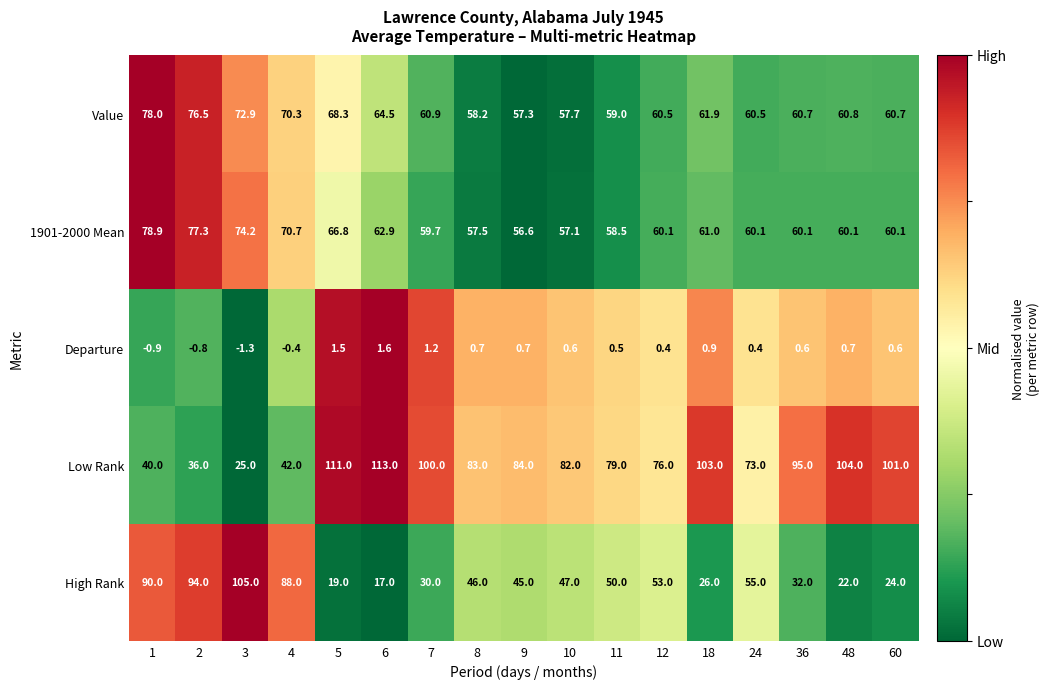

What is the sum of the High Rank values at 9 and 1?

135.0